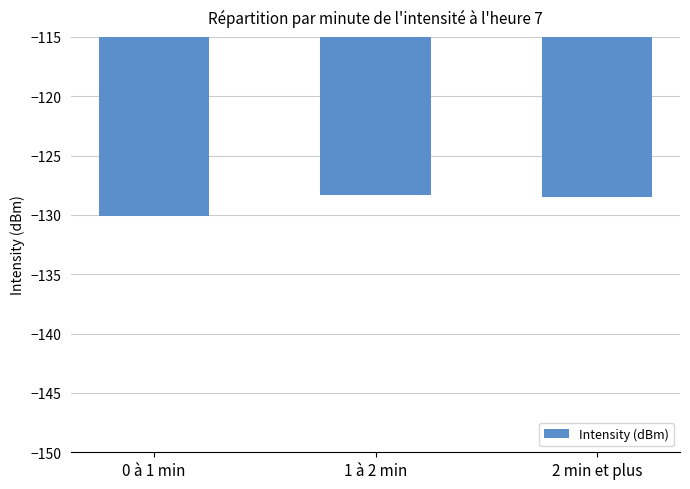

The value at 1 à 2 min is -215.6. True or false?

False